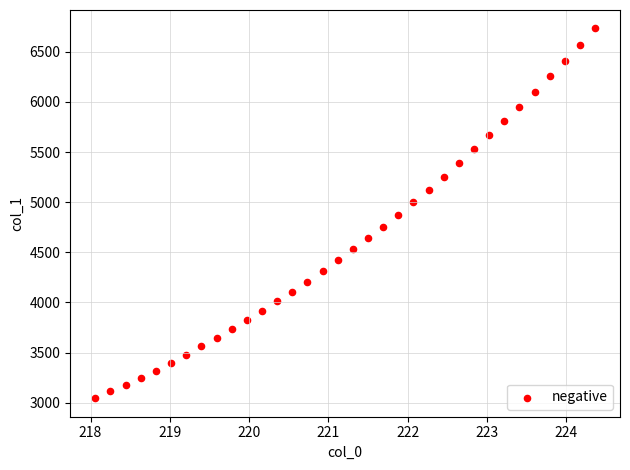

What is the range of Y values (max minus min)?

3686.2